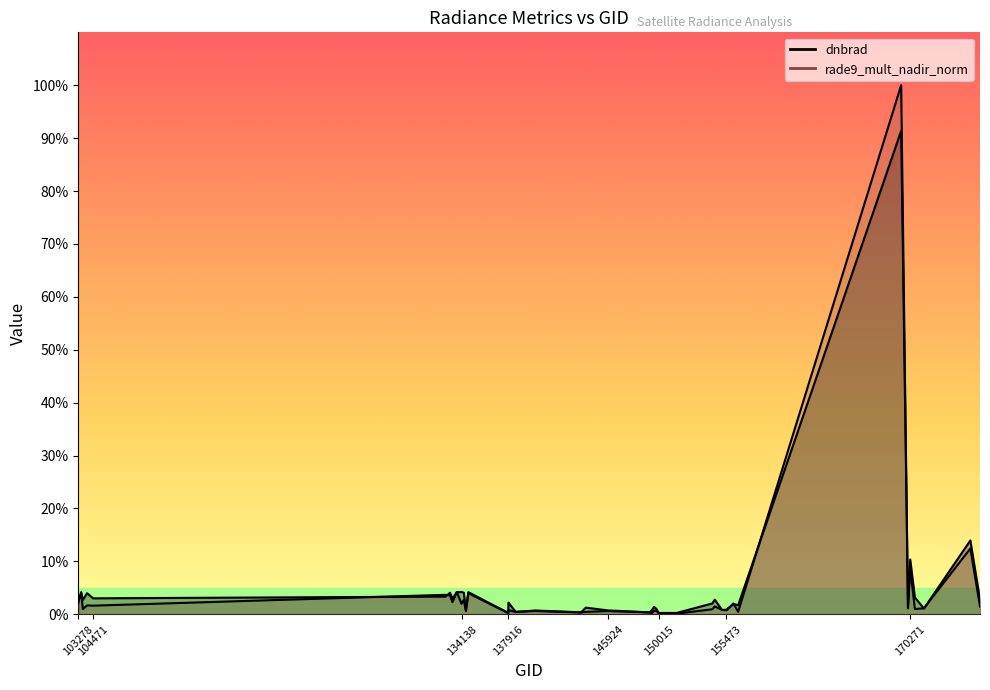

At how many categories does at least one series exceed 46?

1